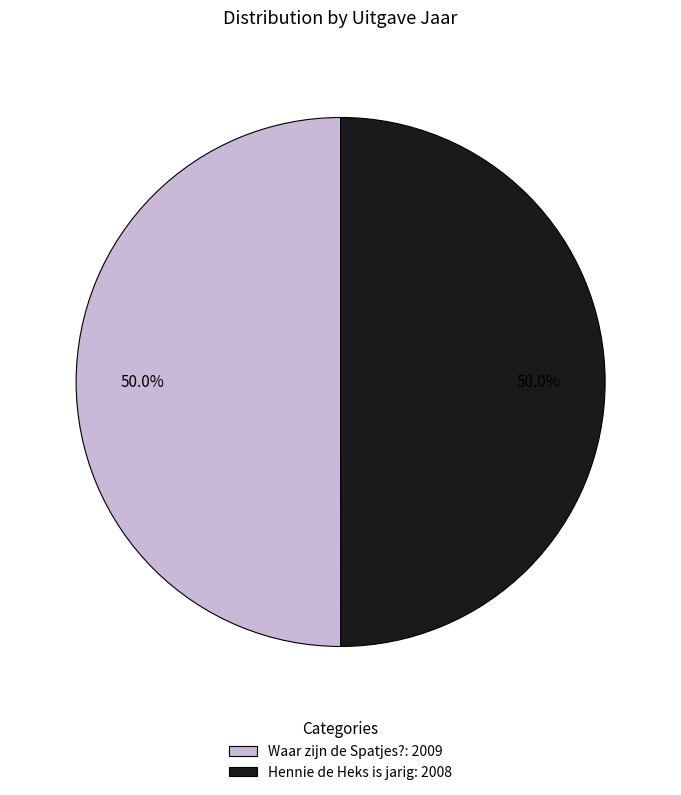

Combined, do Waar zijn de Spatjes? and Hennie de Heks is jarig account for over 50%?

Yes